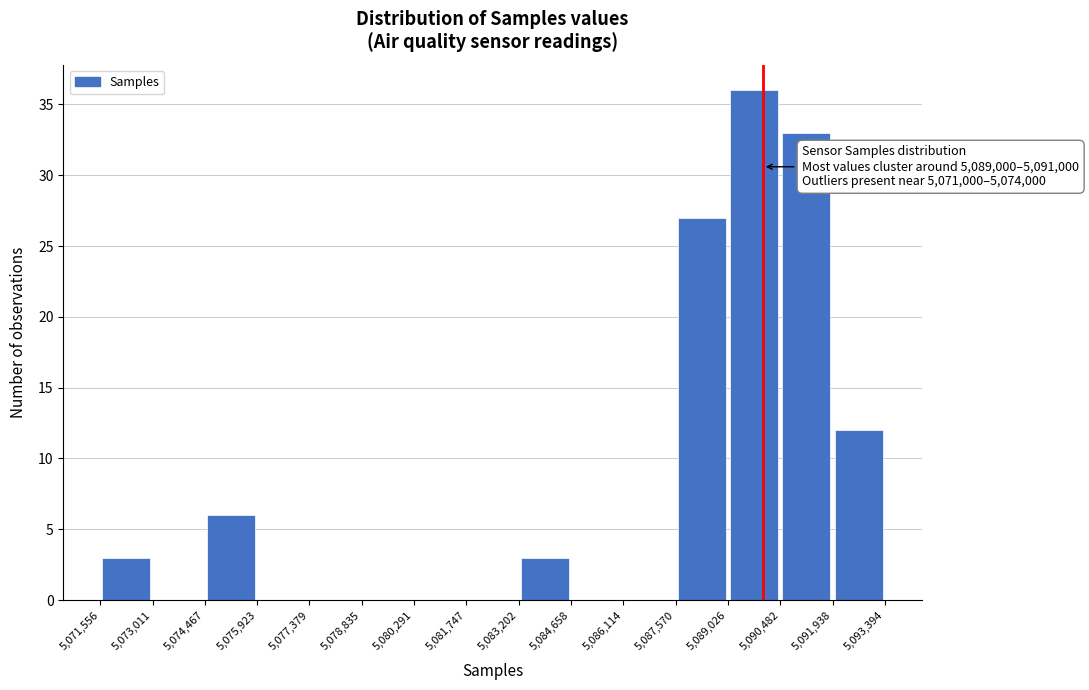

Over which range of the x-axis is the bar tallest?

5,089,026 to 5,090,482